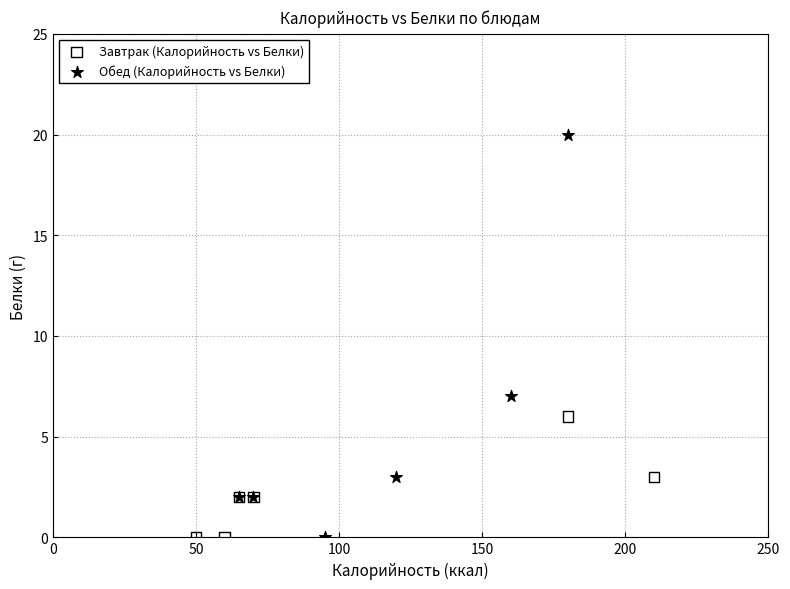

Which series reaches the maximum Y coordinate?

Обед (Калорийность vs Белки)